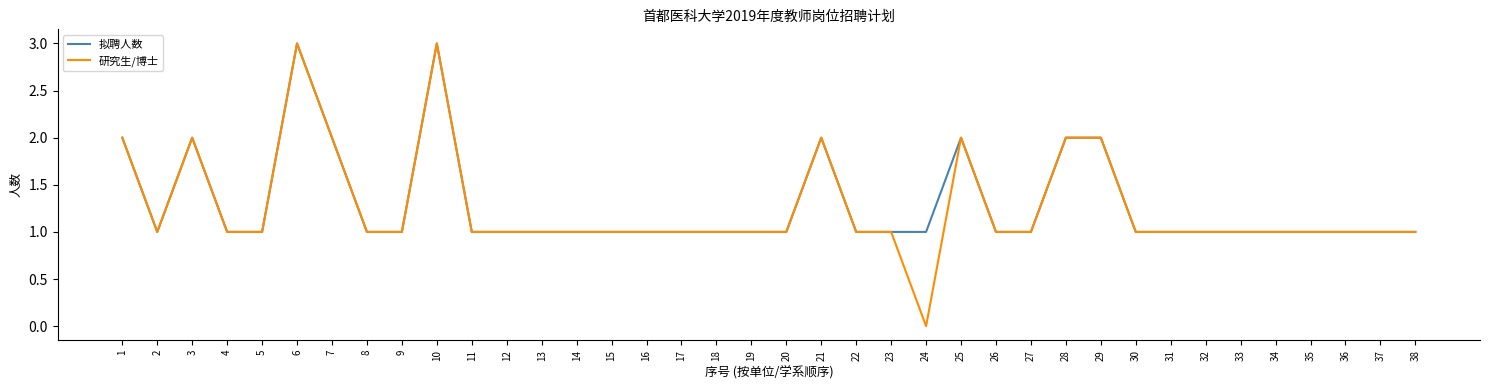

Count the 拟聘人数 values in the range 1 to 2.

36